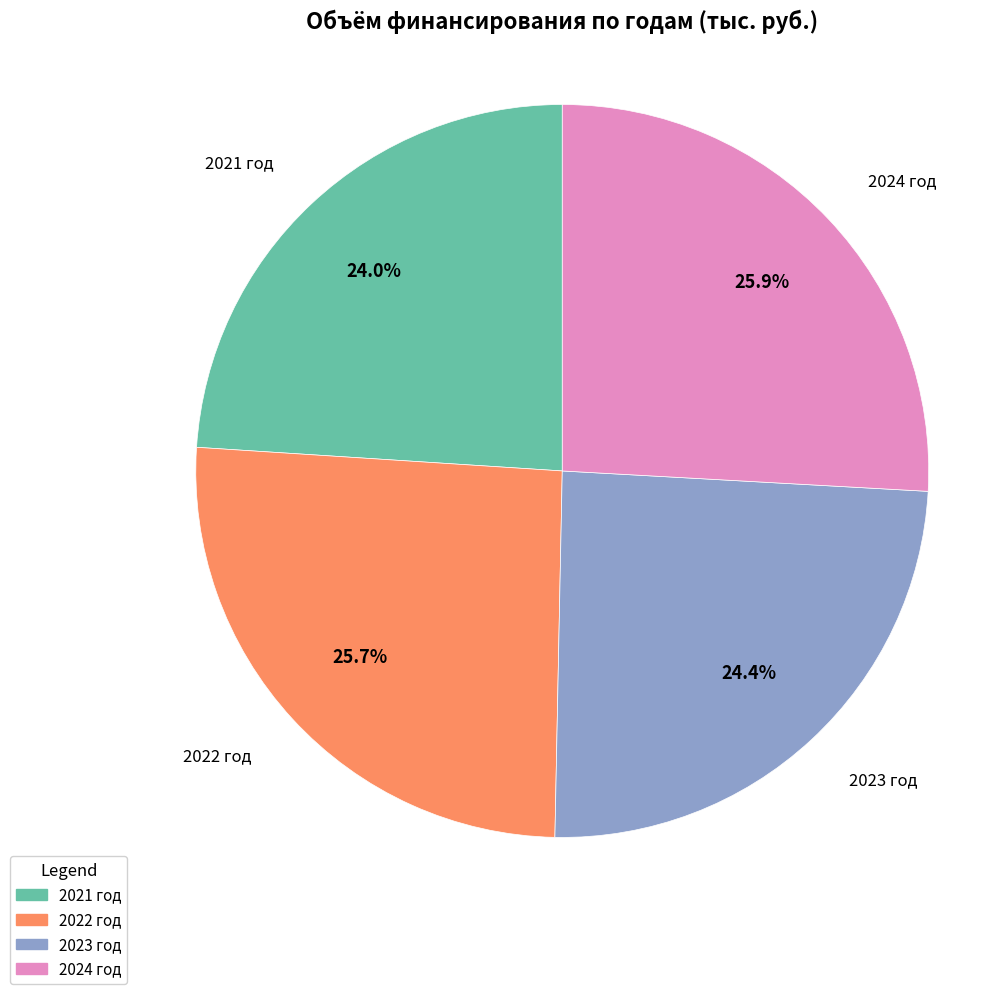

To the nearest percent, what is the average slice percentage?

25%